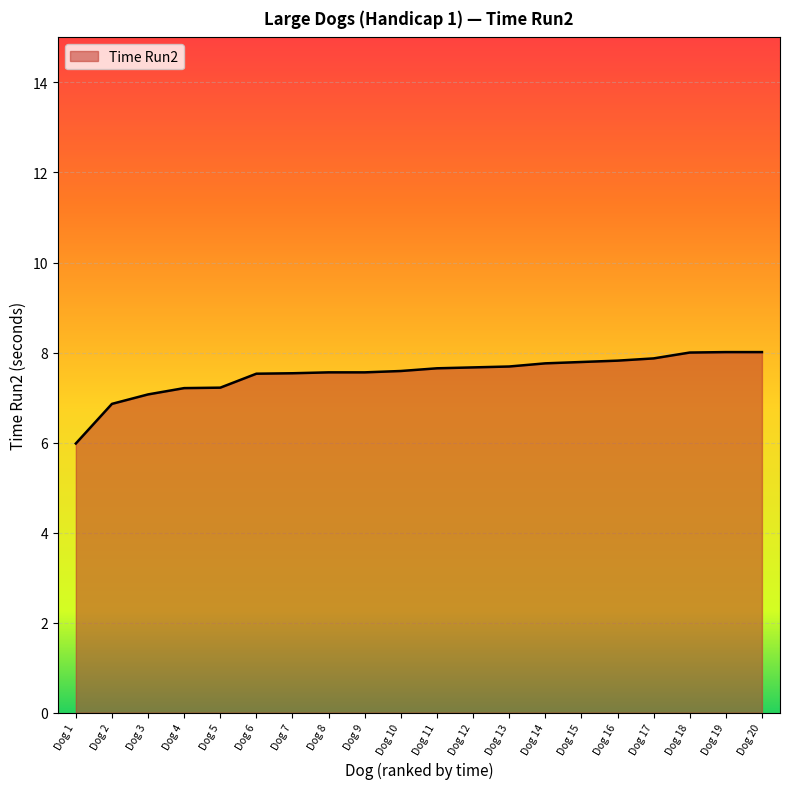

How many lines are shown in the chart?

1